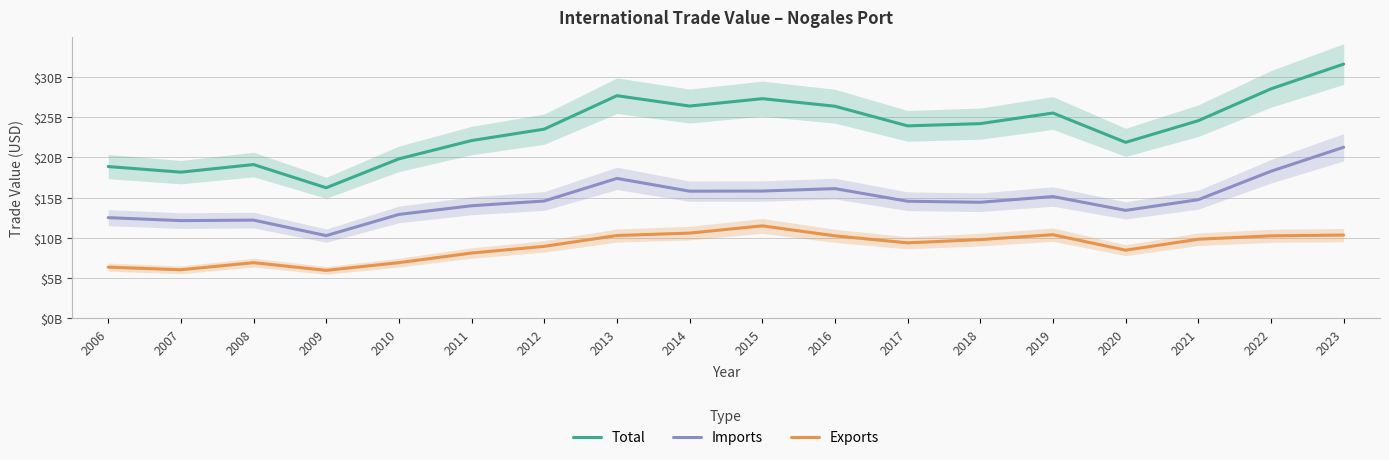

The Total series shows 32148661837 at 2007. True or false?

False